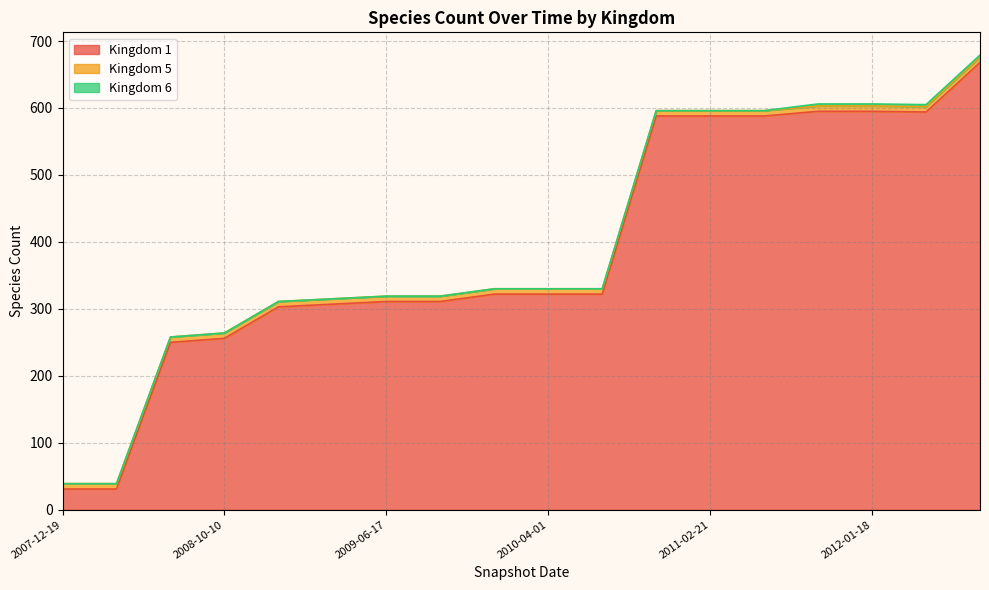

Rank the series at 2011-02-21 from highest to lowest value.

Kingdom 1, Kingdom 5, Kingdom 6